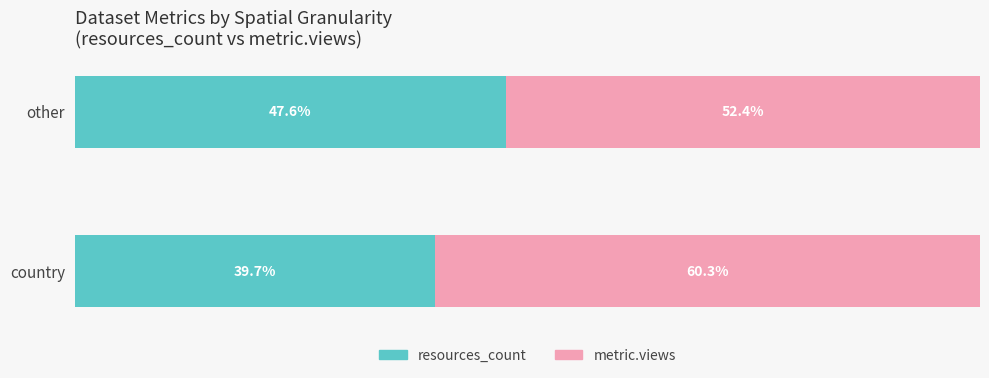

Rank the categories by resources_count value from highest to lowest.

other, country